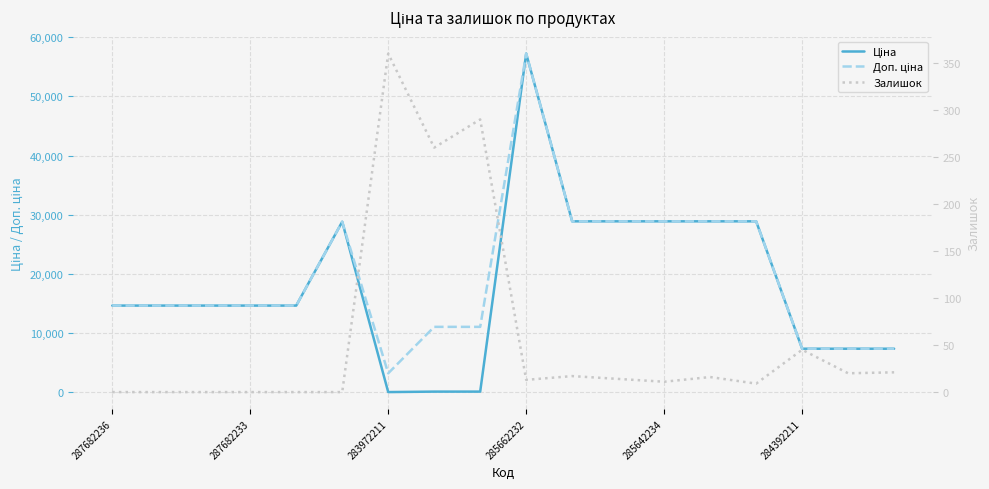

How many distinct data groups are displayed?

3